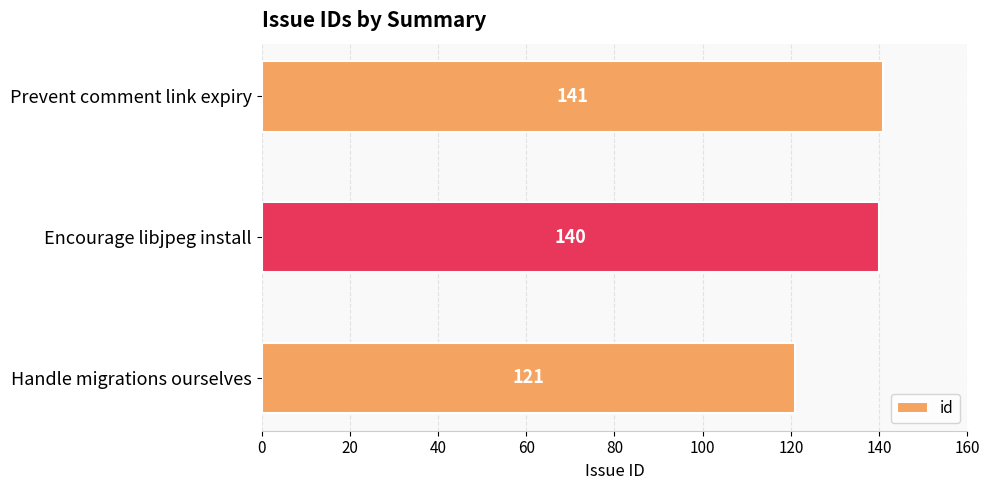

The value at Prevent comment link expiry is 141. True or false?

True